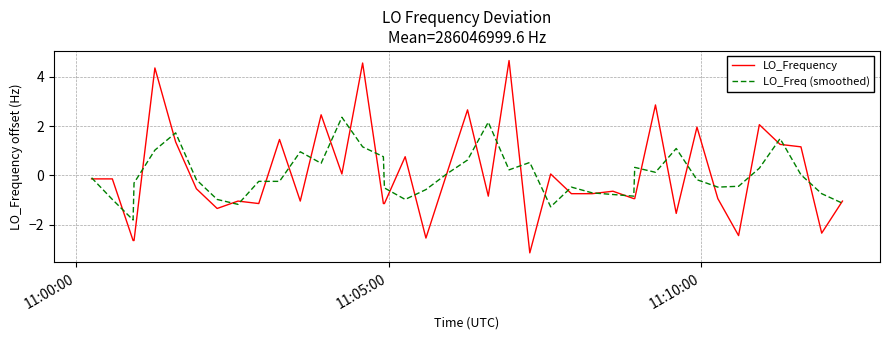

What is the minimum value shown in the chart?

-3.1